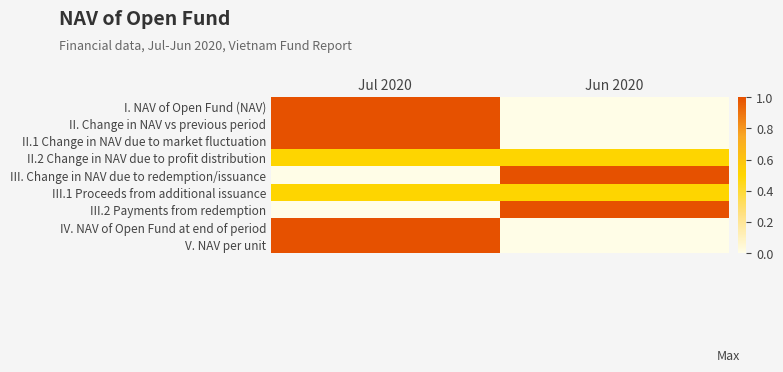

Reading left to right, list all the values displayed in this chart.

I. NAV of Open Fund (NAV): Jul 2020=1.0	Jun 2020=0.0
II. Change in NAV vs previous period: Jul 2020=1.0	Jun 2020=0.0
II.1 Change in NAV due to market fluctuation: Jul 2020=1.0	Jun 2020=0.0
II.2 Change in NAV due to profit distribution: Jul 2020=0.5	Jun 2020=0.5
III. Change in NAV due to redemption/issuance: Jul 2020=0.0	Jun 2020=1.0
III.1 Proceeds from additional issuance: Jul 2020=0.5	Jun 2020=0.5
III.2 Payments from redemption: Jul 2020=0.0	Jun 2020=1.0
IV. NAV of Open Fund at end of period: Jul 2020=1.0	Jun 2020=0.0
V. NAV per unit: Jul 2020=1.0	Jun 2020=0.0